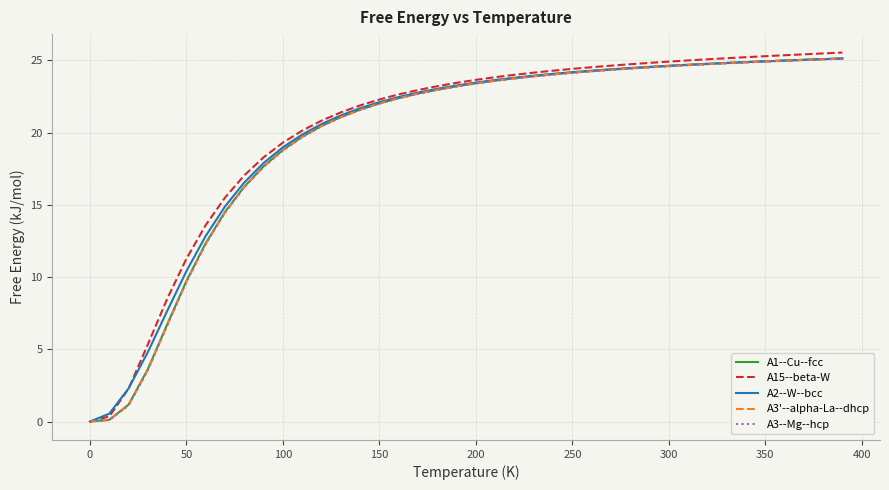

What is the maximum value for A3'--alpha-La--dhcp?

25.1